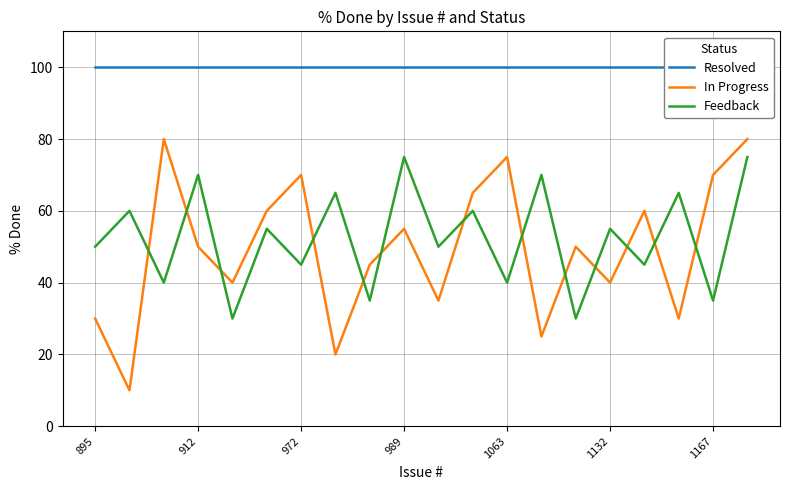

Reading left to right, list all the values displayed in this chart.

Resolved: 100	100	100	100	100	100	100	100	100	100	100	100	100	100	100	100	100	100	100	100
In Progress: 30	10	80	50	40	60	70	20	45	55	35	65	75	25	50	40	60	30	70	80
Feedback: 50	60	40	70	30	55	45	65	35	75	50	60	40	70	30	55	45	65	35	75